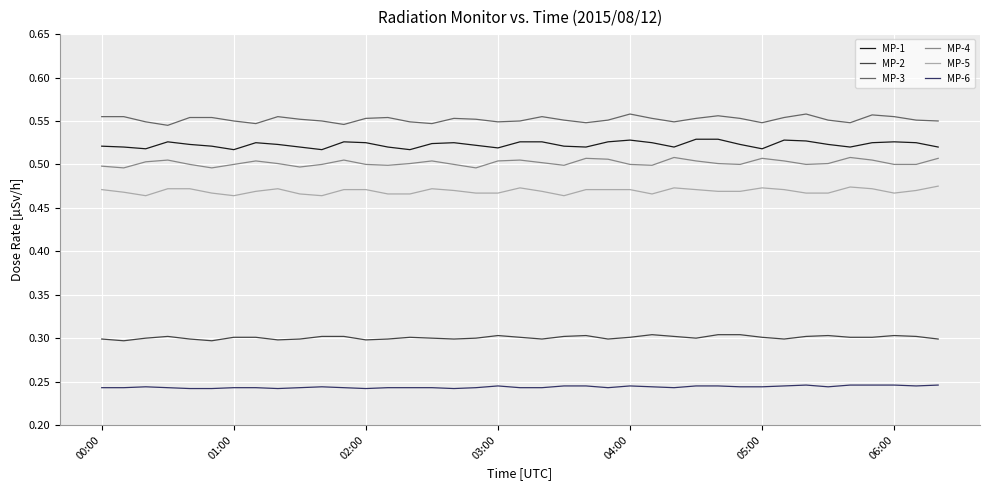

True or false: MP-3 and MP-4 cross at least once.

False